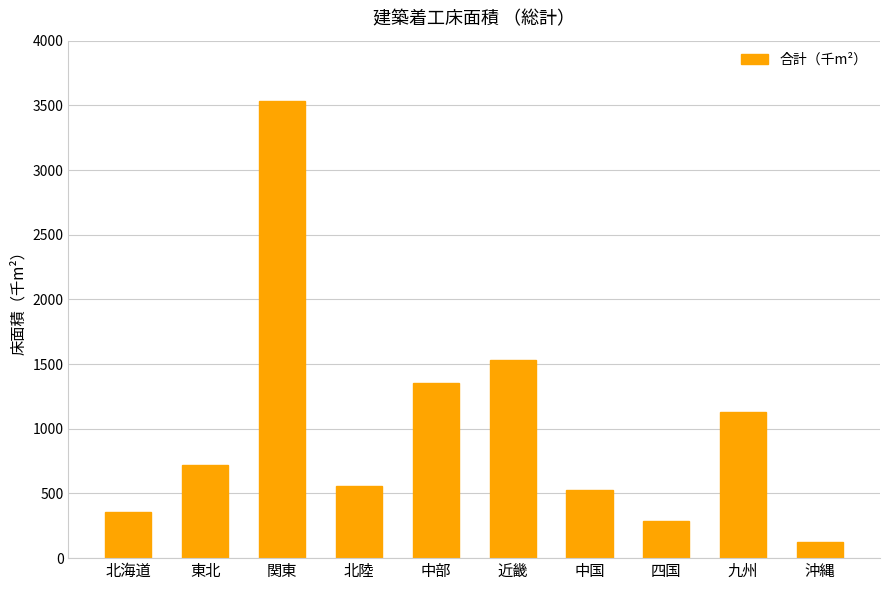

At which label does the data first exceed 717?

東北